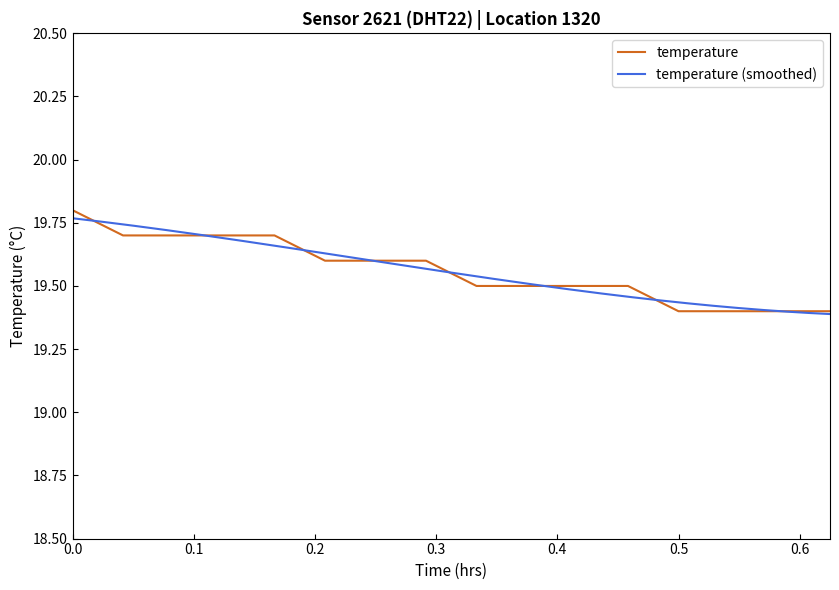

What is the average value?

19.6